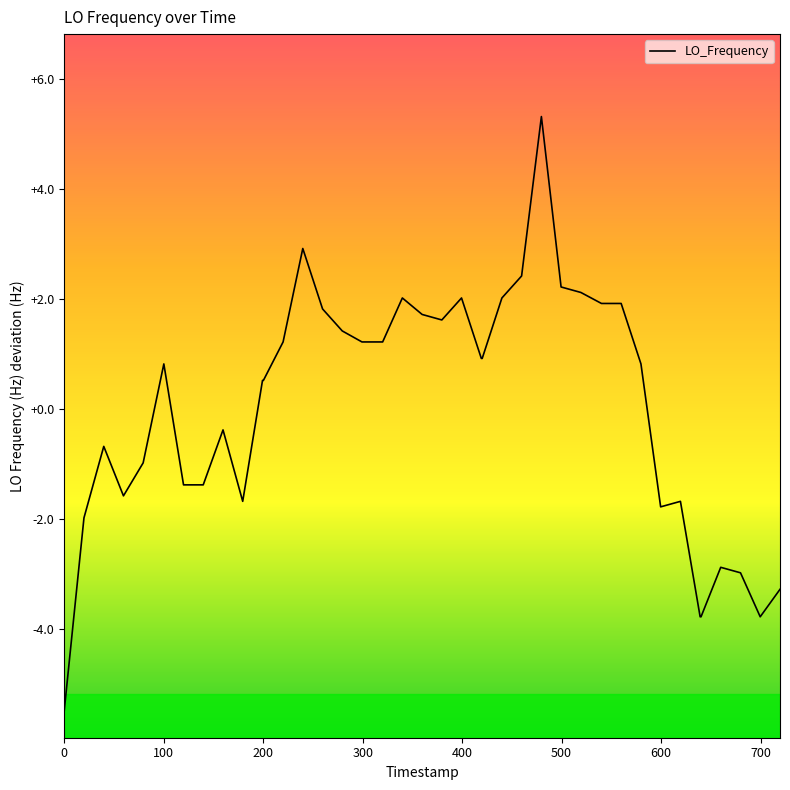

Count the number of categories in the chart.

40